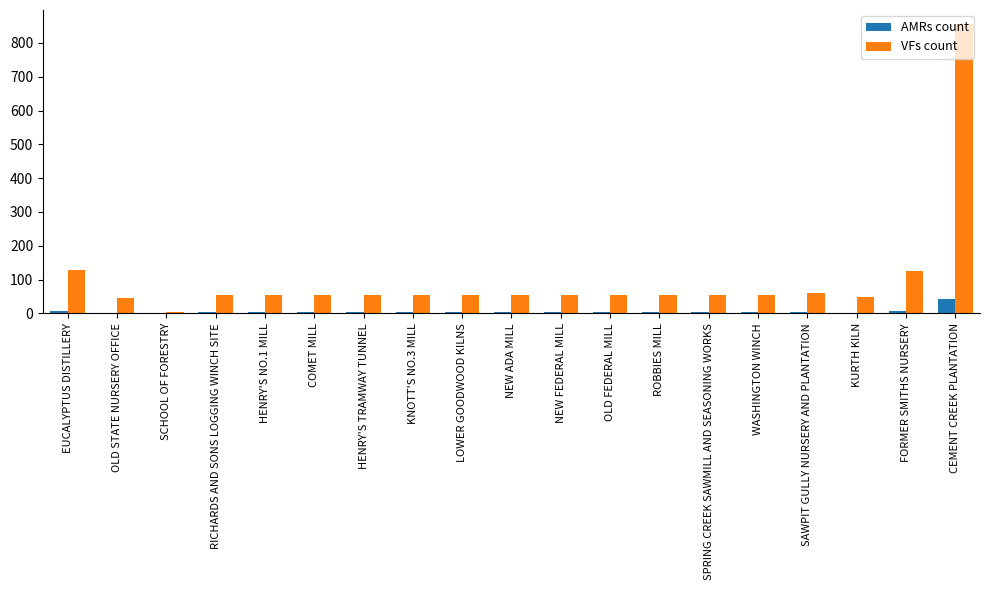

How many data points does each series have?

19